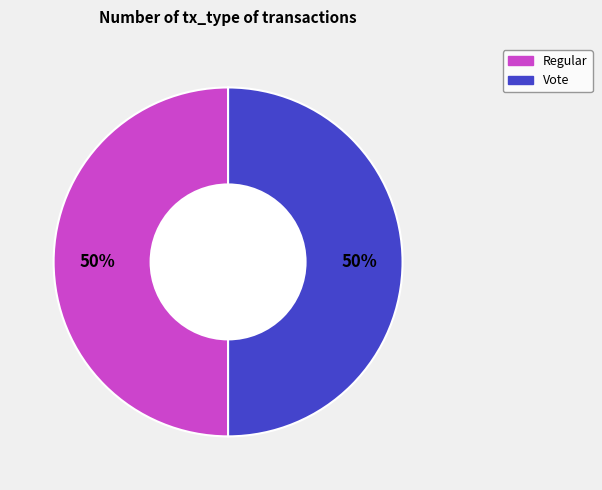

How many segments does this pie chart have?

2